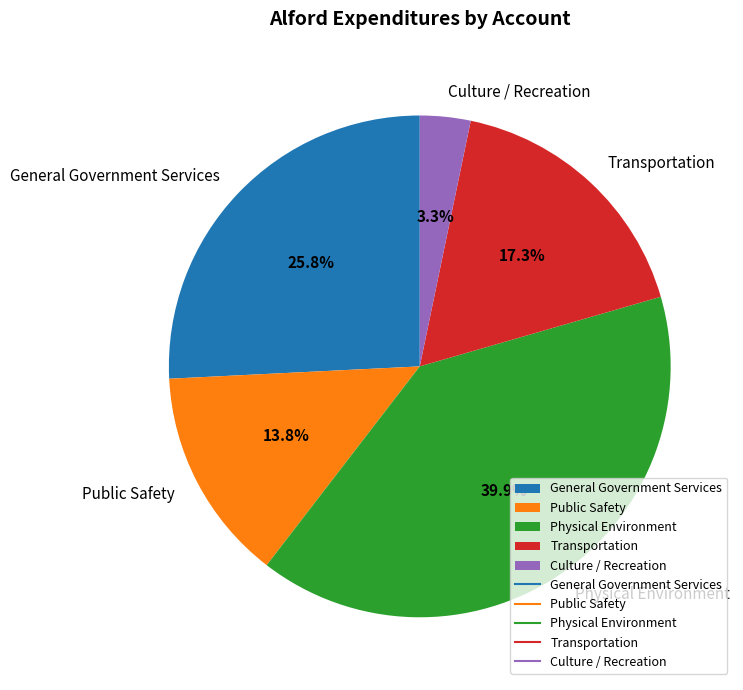

Which has a higher value, General Government Services or Physical Environment?

Physical Environment